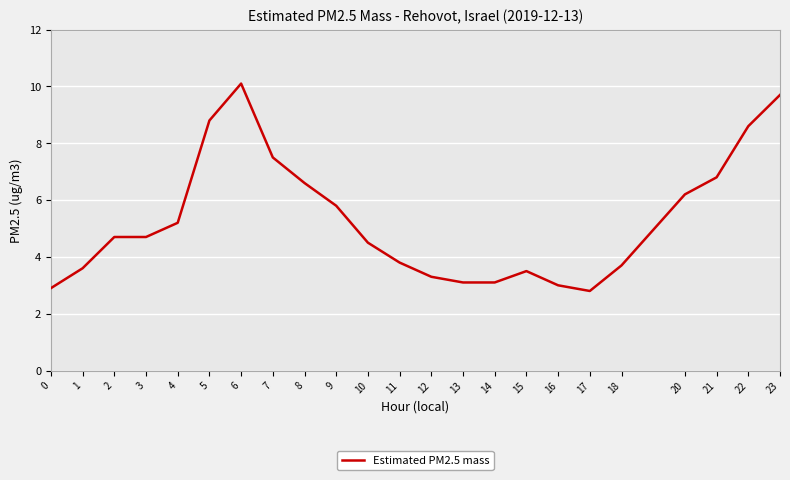

What is the average value?

5.3